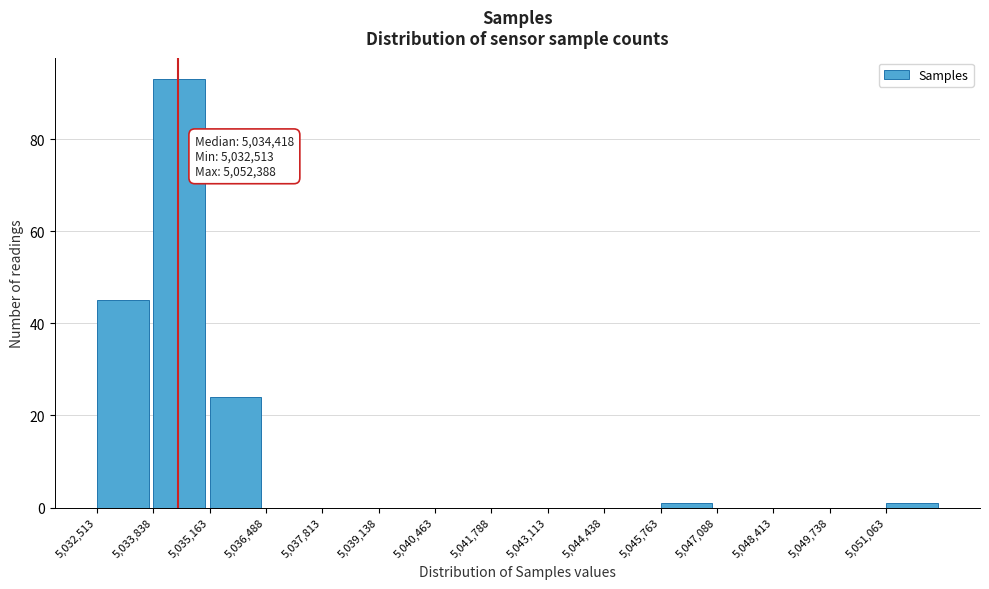

Over which range of the x-axis is the bar tallest?

5033800 to 5035200